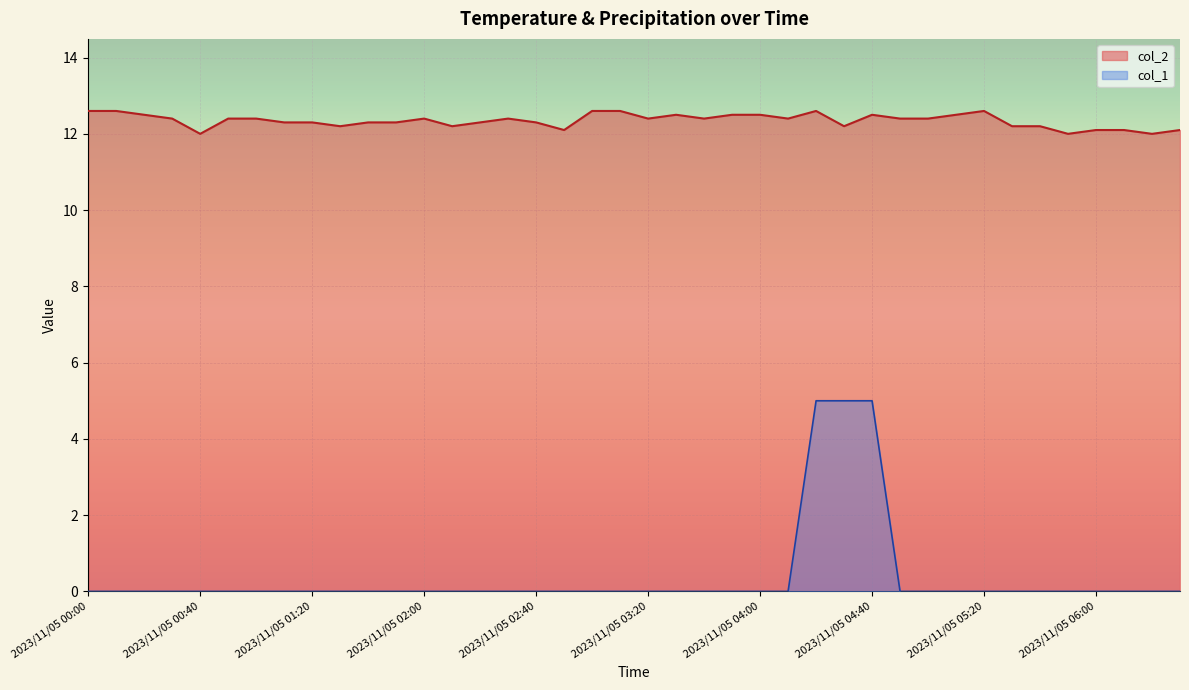

What is the value of the col_1 point at the 27th from the left?

5.0